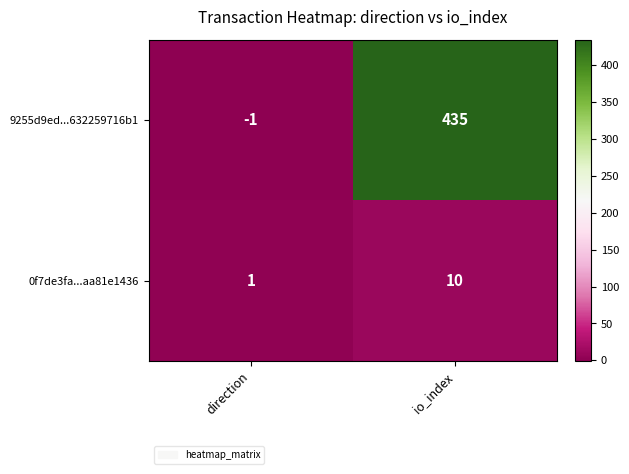

How many positive values does the 9255d9ed...632259716b1 series have?

1